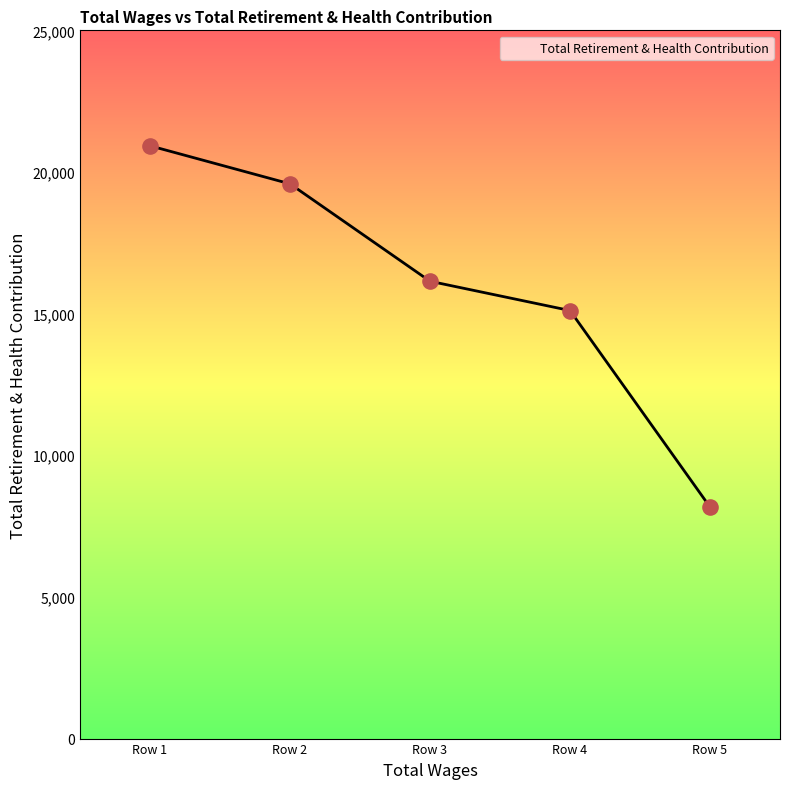

Approximately how many times larger is the value at Row 1 compared to Row 5?

2.6